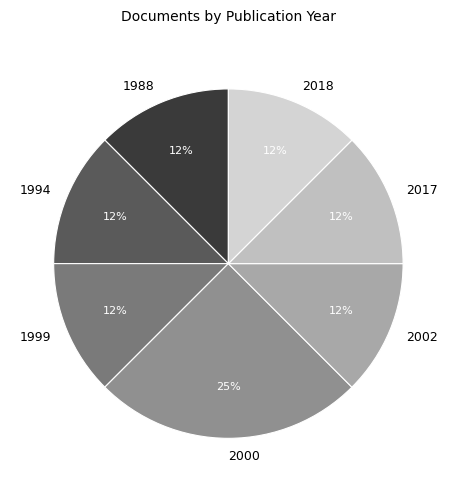

Is 1988 the majority of the pie?

No